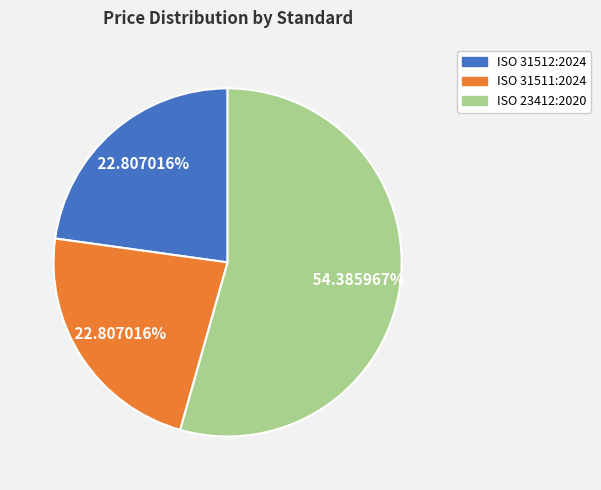

Does ISO 23412:2020 account for over 50% of the chart?

Yes